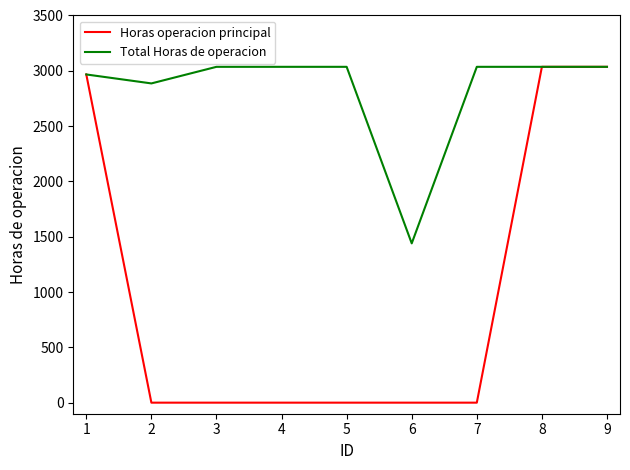

What is the average value of the Horas operacion principal series?

1004